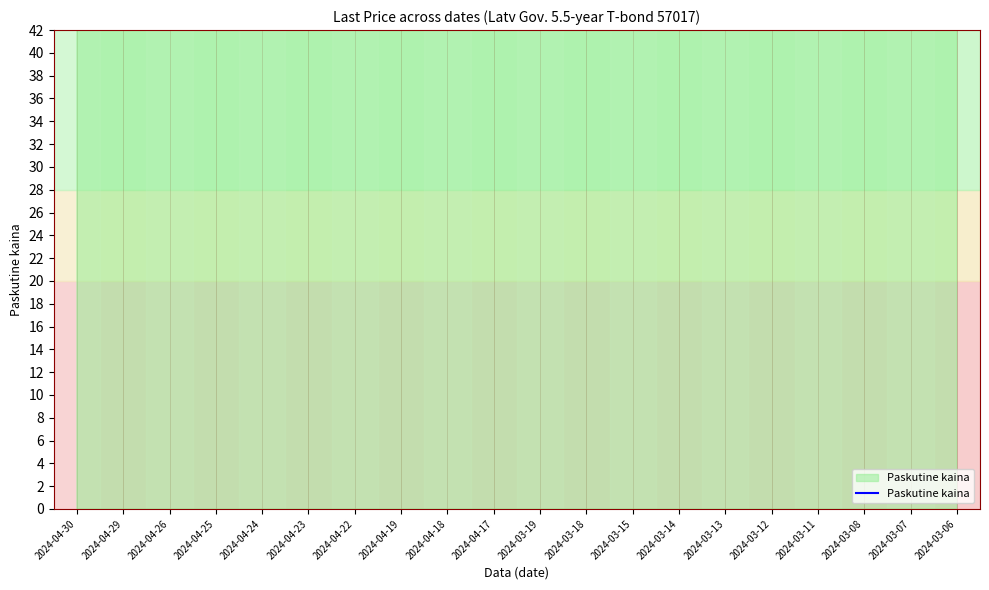

How many series are shown in this chart?

1